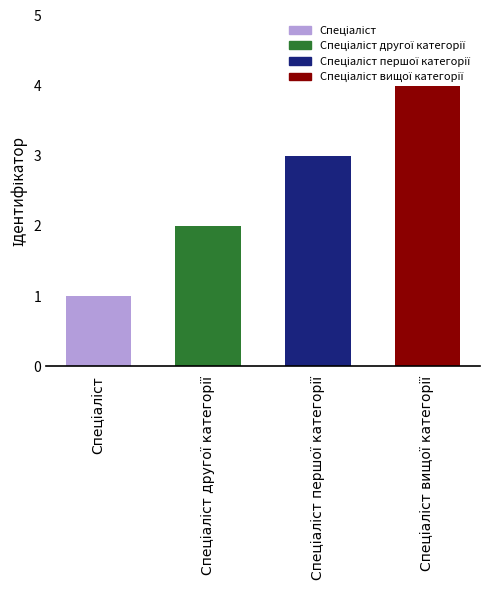

How many values are below 3?

2